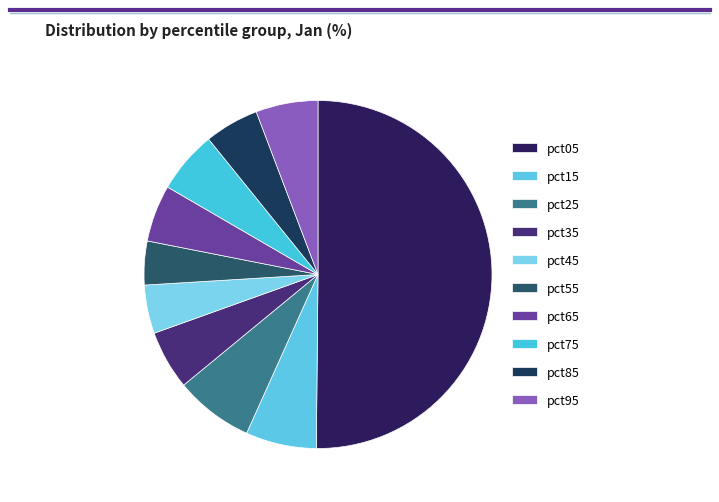

What percentage do pct65 and pct45 together represent?

9.8%